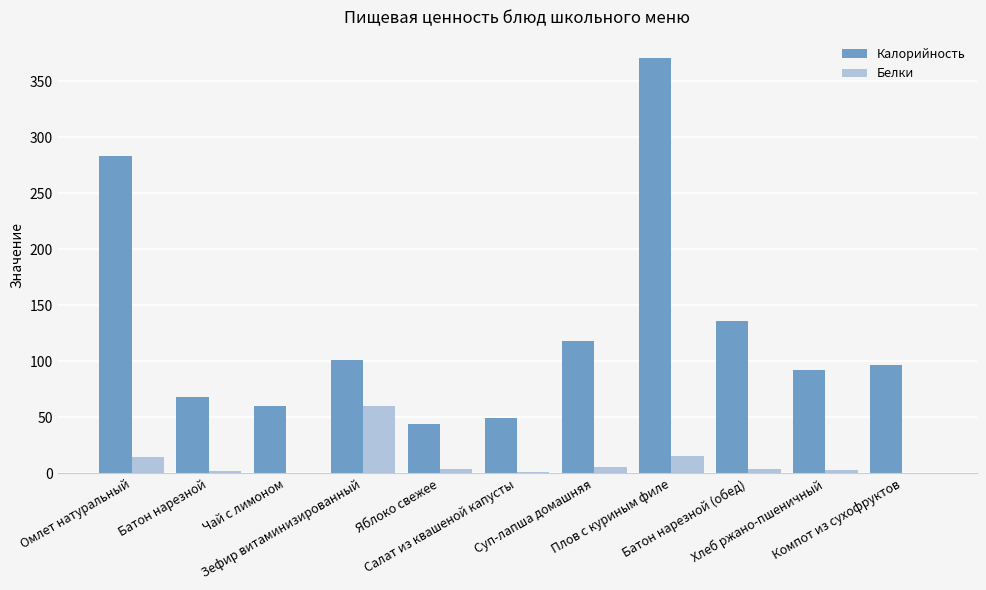

Is the value of Калорийность at Яблоко свежее greater than the value of Белки at Хлеб ржано-пшеничный?

Yes